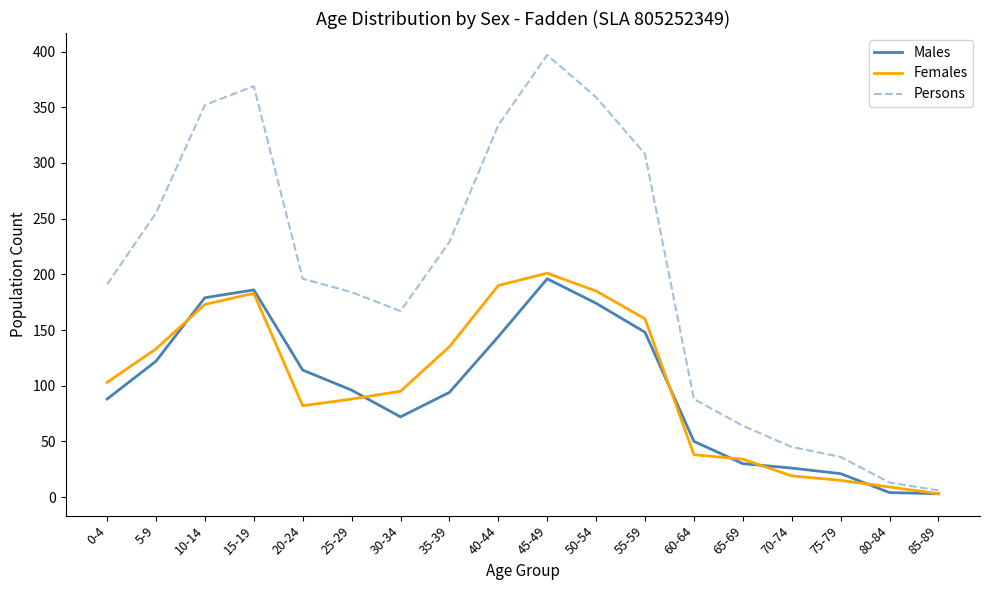

The value of Persons at 20-24 is 196. True or false?

True